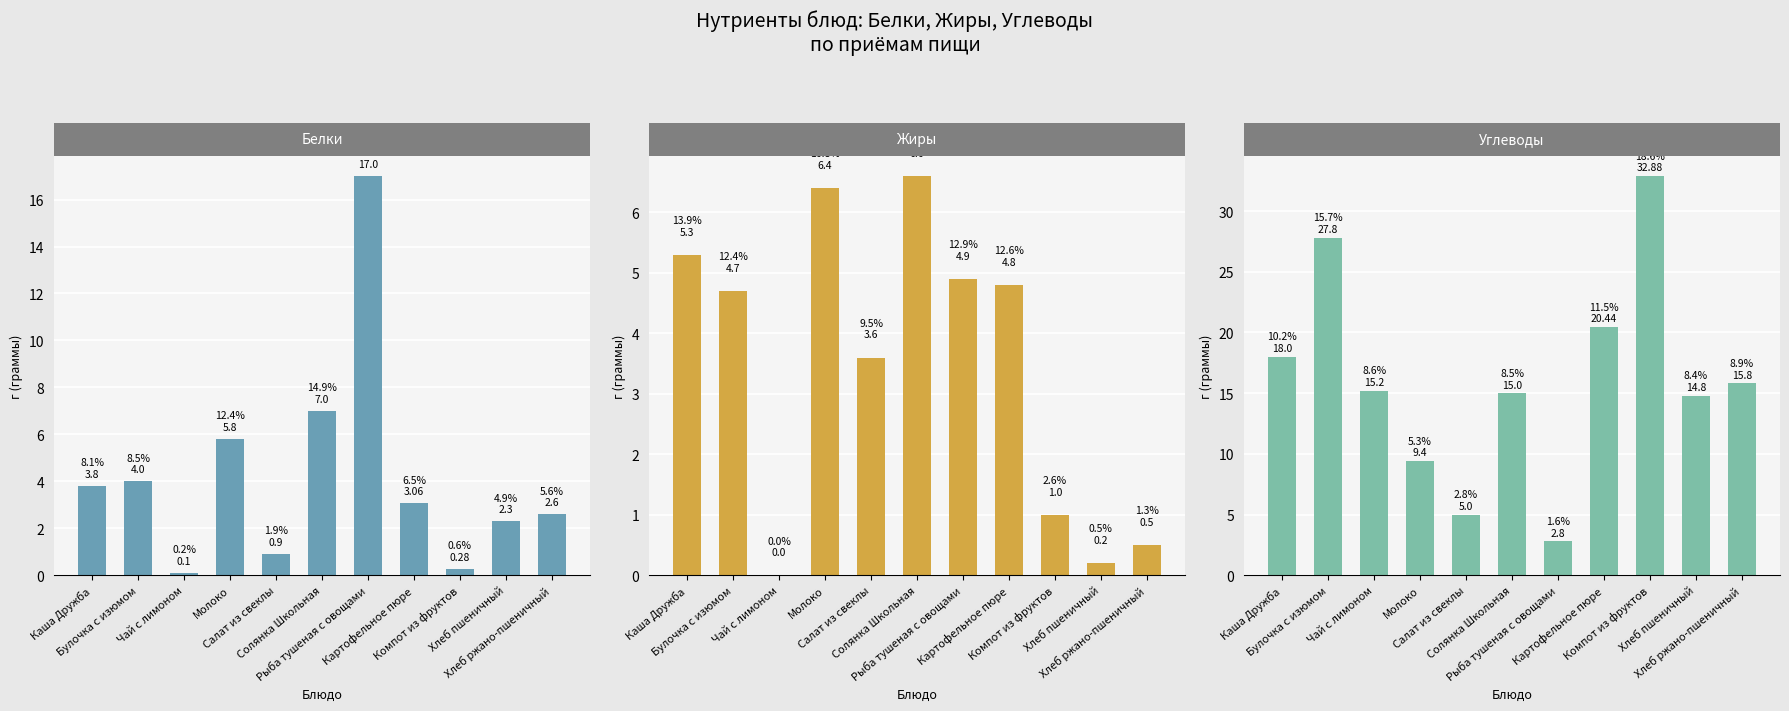

The value of Белки at Солянка Школьная is 10.5. True or false?

False